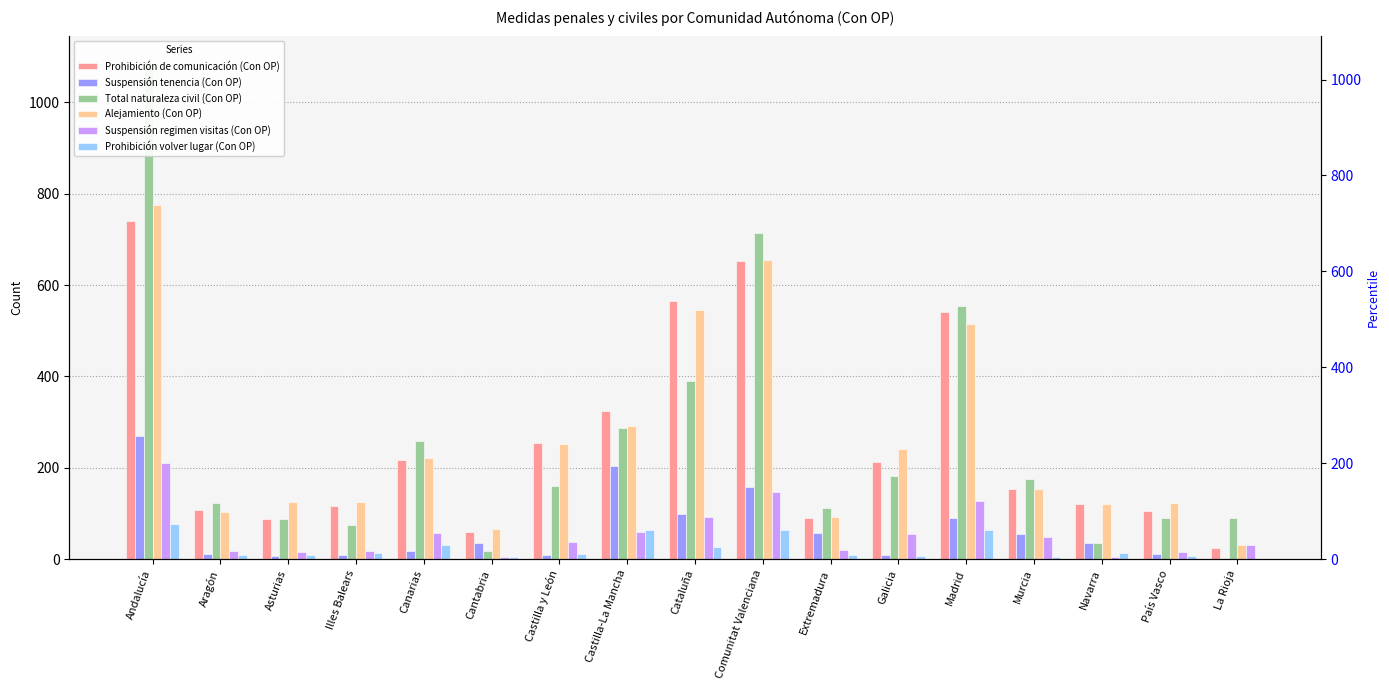

True or false: Prohibición de comunicación (Con OP) has a value of 217 at Canarias.

True